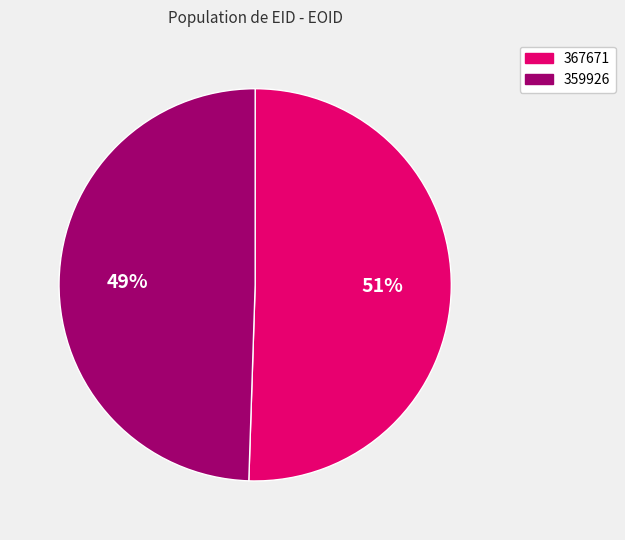

To the nearest percent, what percentage of the pie is 359926?

49%